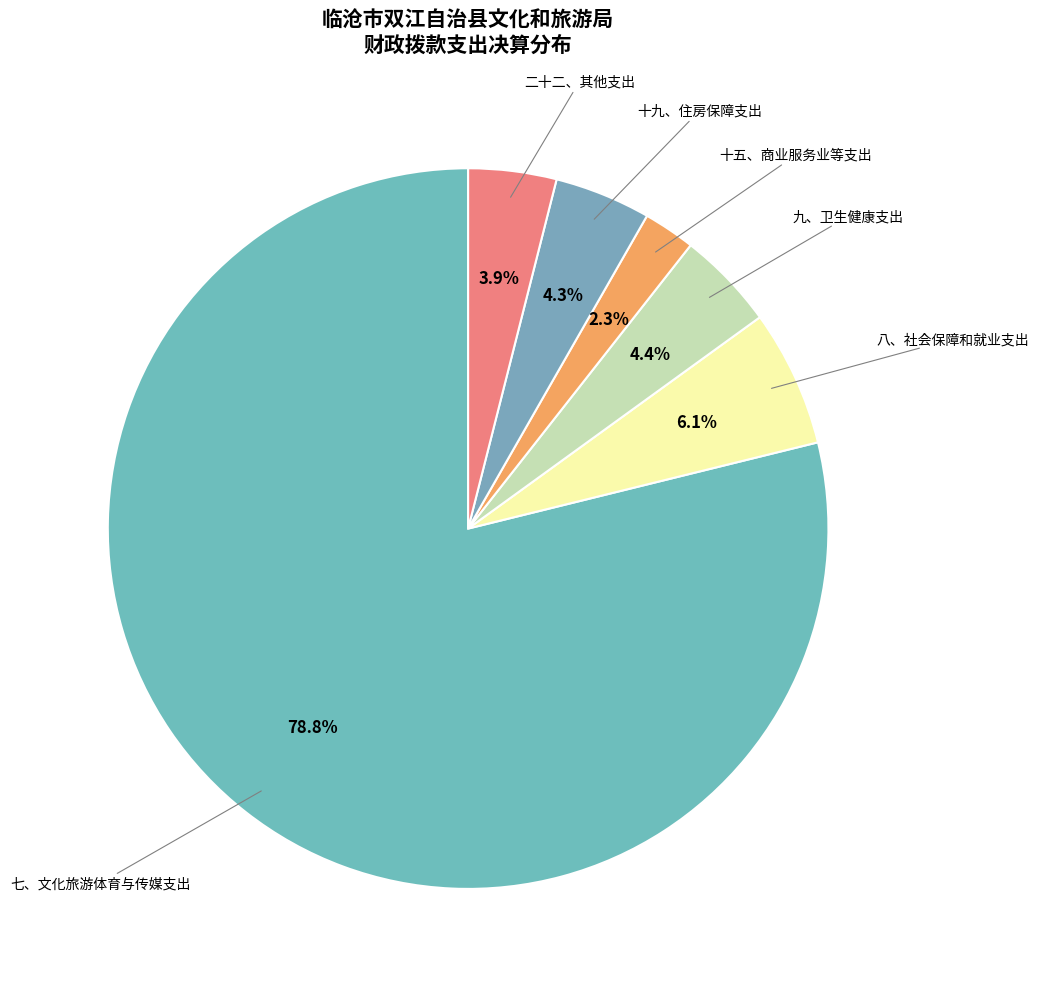

Count the number of slices in the pie.

6